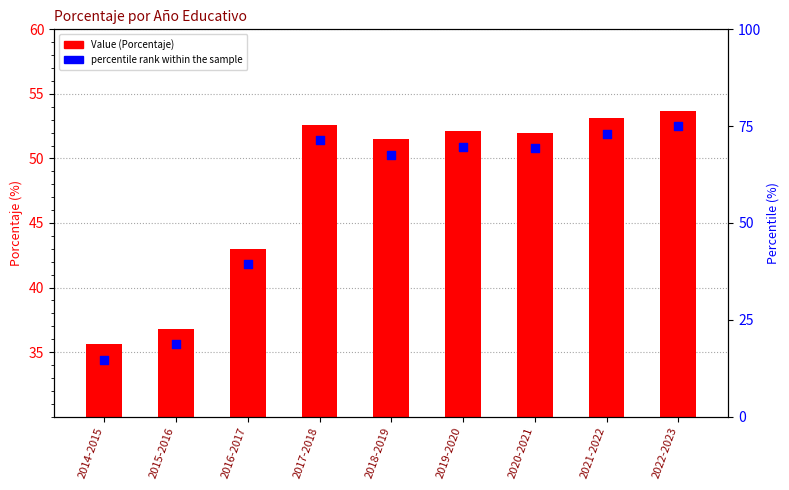

Is the value of Value (Porcentaje) at 2019-2020 greater than the value of percentile rank within the sample at 2018-2019?

No